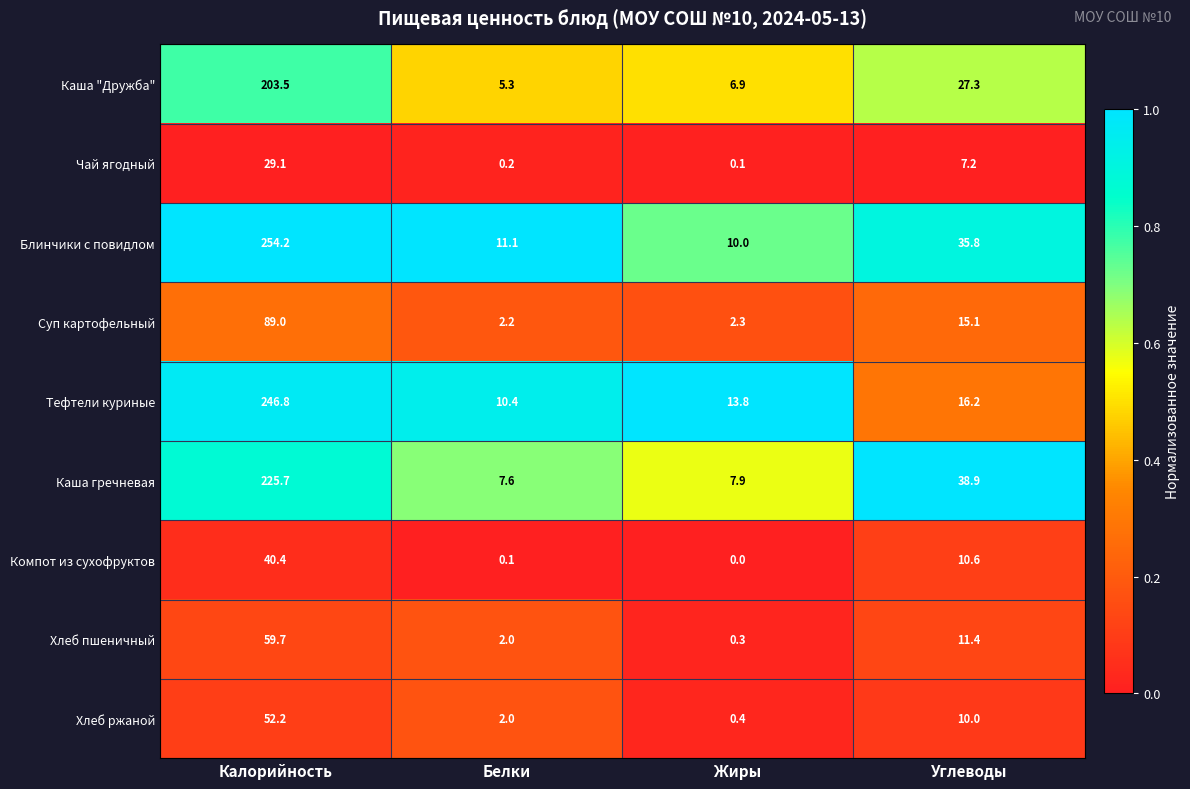

What is the difference between the maximum and second lowest values in the Каша "Дружба" series?

196.6